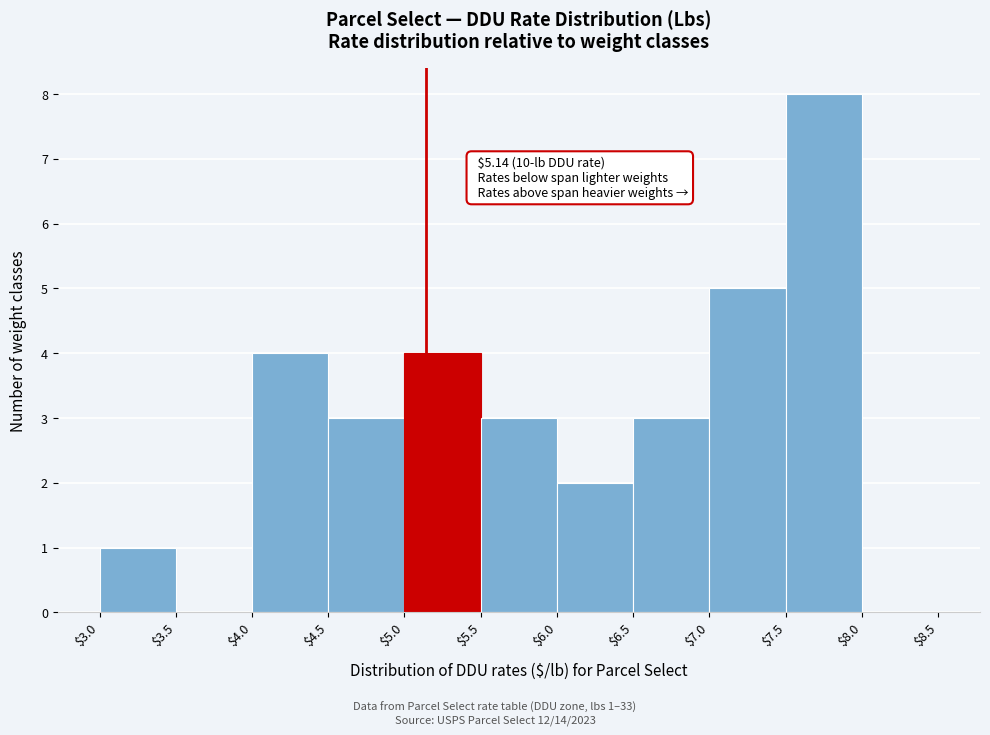

Over which range of the x-axis is the bar tallest?

$7.5 to $8.0